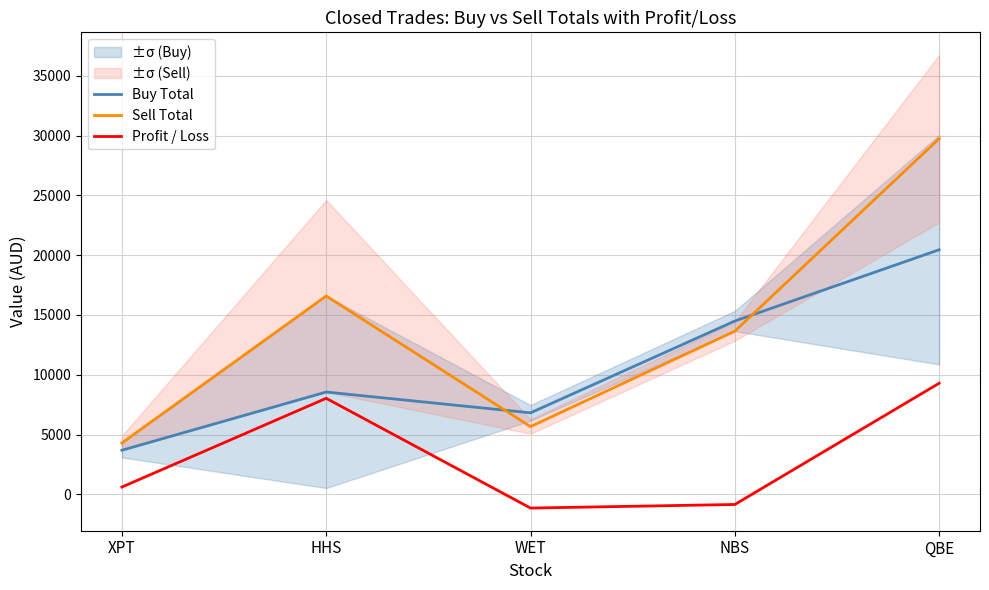

Does the chart display data point markers on the line(s)?

No